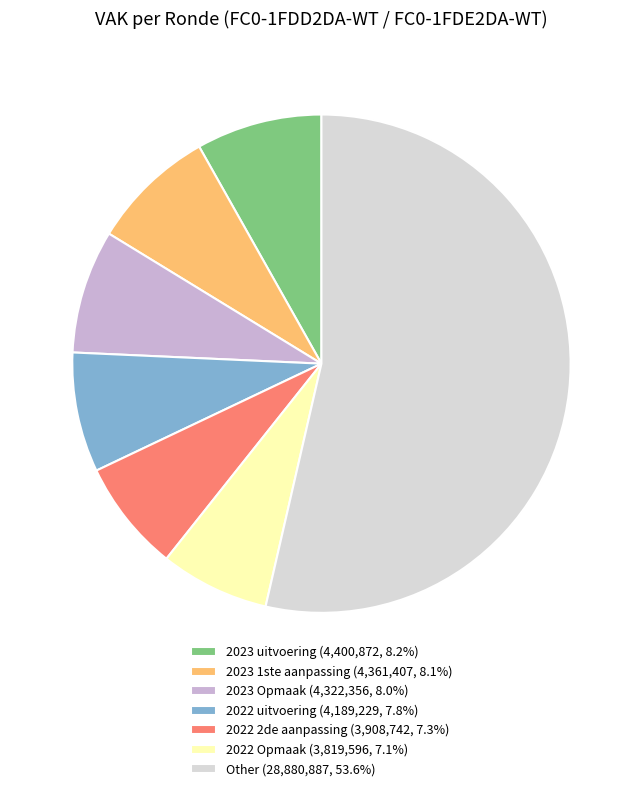

Approximately how many times larger is the value at 2023 1ste aanpassing (4,361,407, 8.1%) compared to 2022 uitvoering (4,189,229, 7.8%)?

1.0